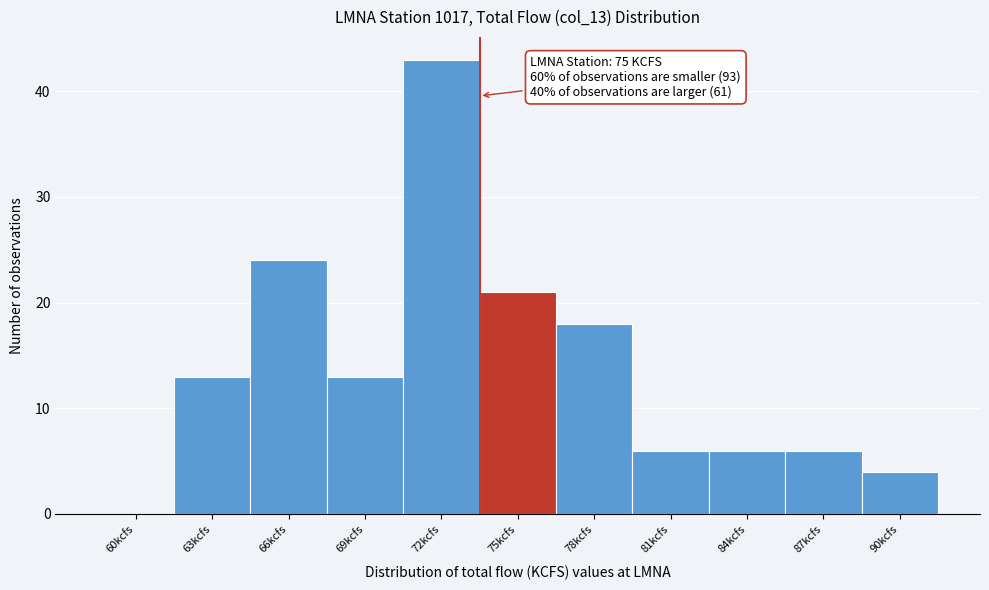

Reading left to right, transcribe all the data shown in this chart.

60kcfs=0	63kcfs=13	66kcfs=24	69kcfs=13	72kcfs=43	75kcfs=21	78kcfs=18	81kcfs=6	84kcfs=6	87kcfs=6	90kcfs=4